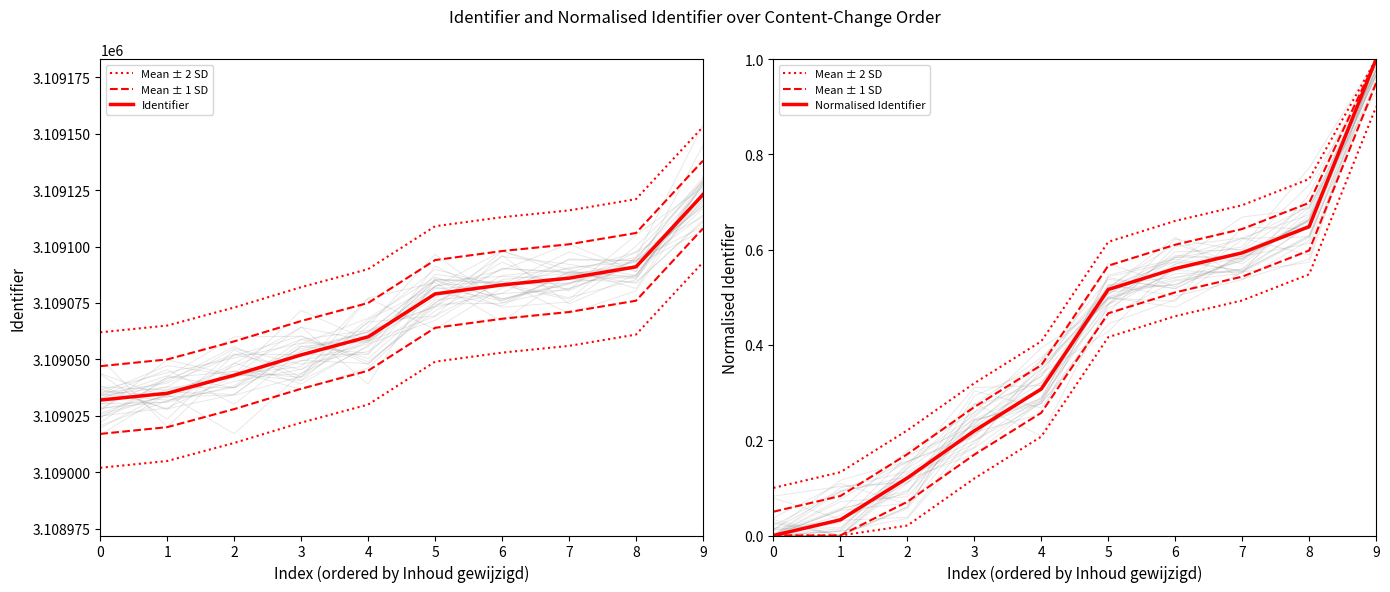

True or false: Identifier and Mean ± 1 SD cross at least once.

False